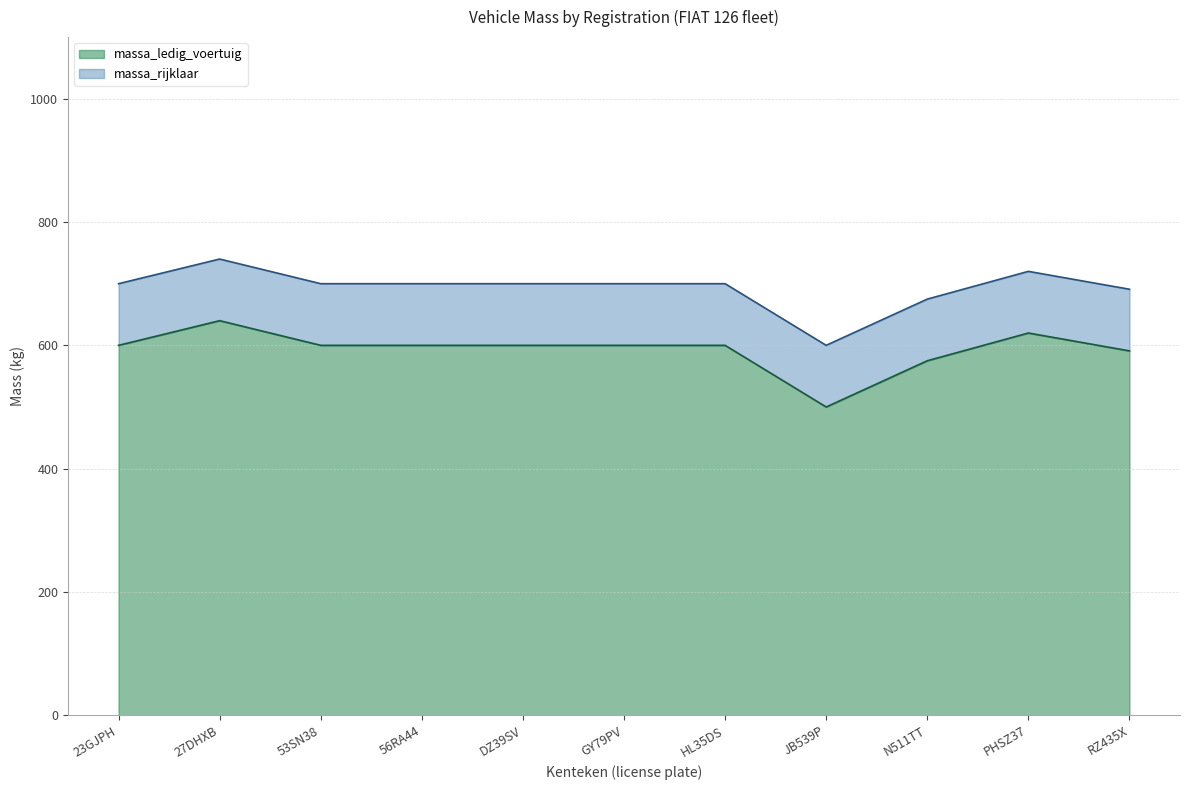

What are all the series names shown in the legend?

massa_ledig_voertuig, massa_rijklaar